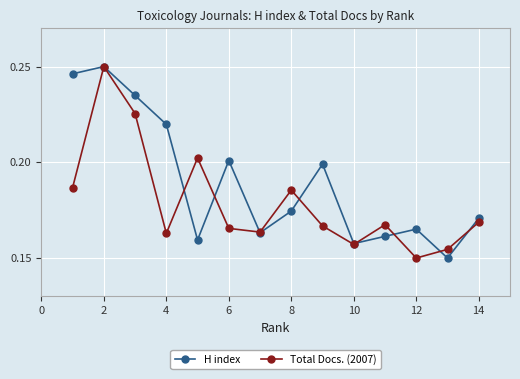

Does the chart display data point markers on the line(s)?

Yes